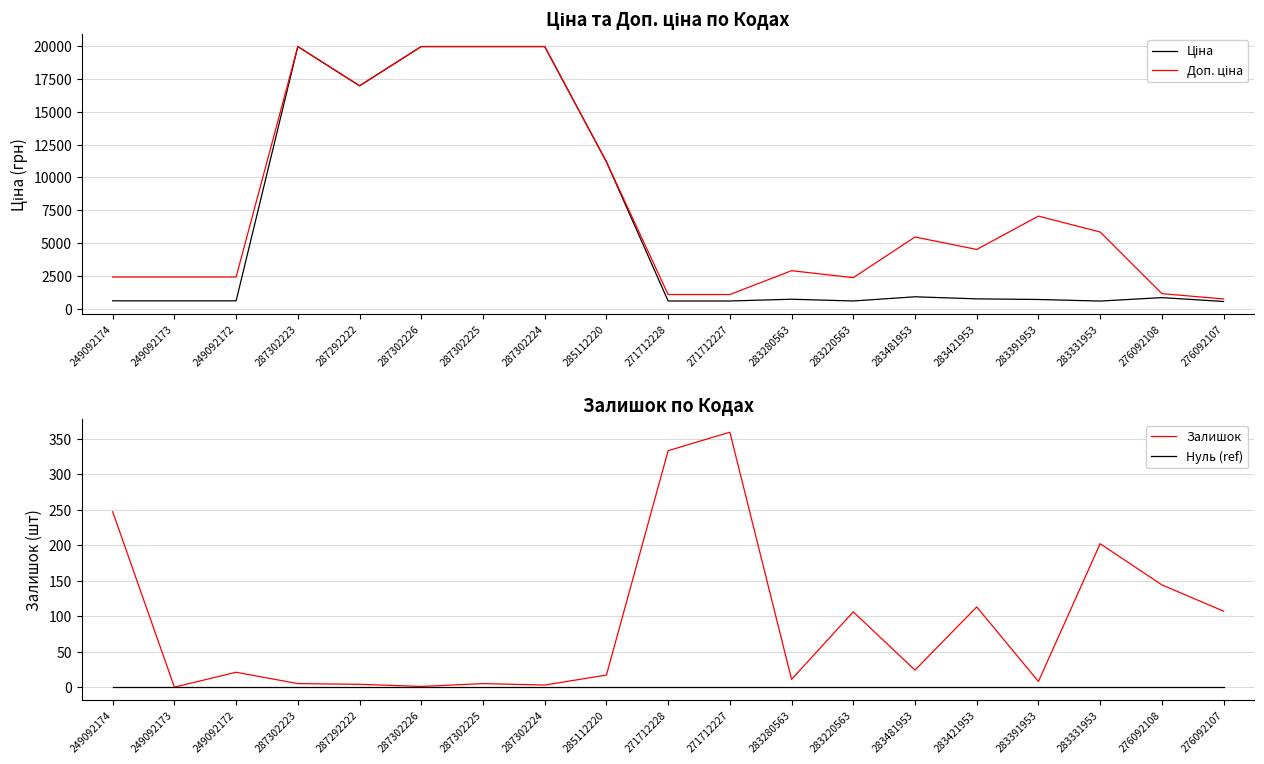

What is the difference between the Залишок values at 276092107 and 283481953?

83